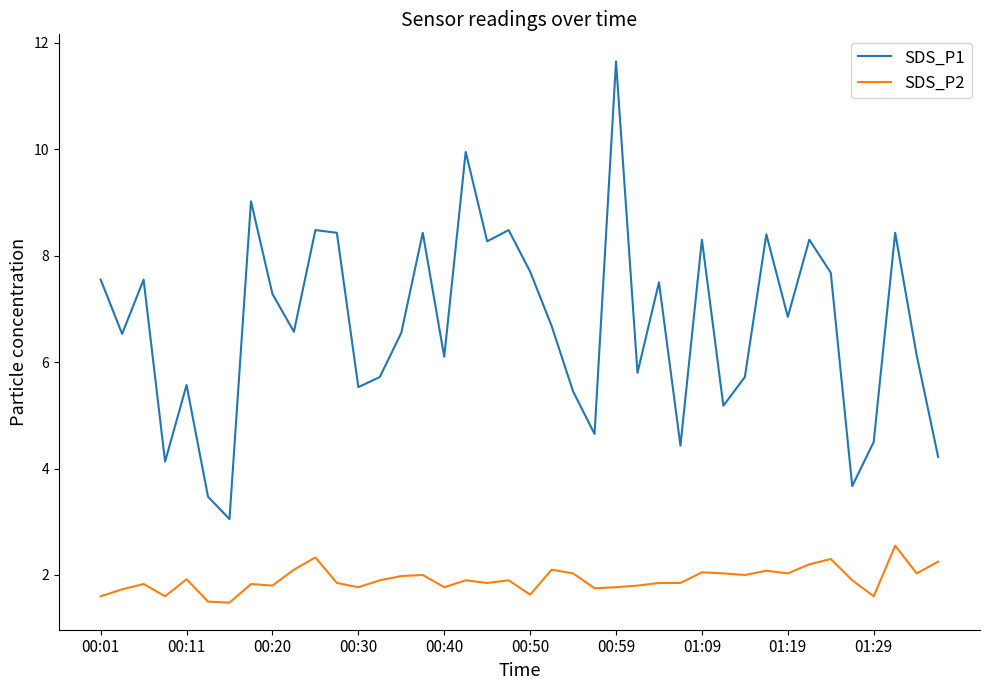

Which series has the largest range (max minus min)?

SDS_P1